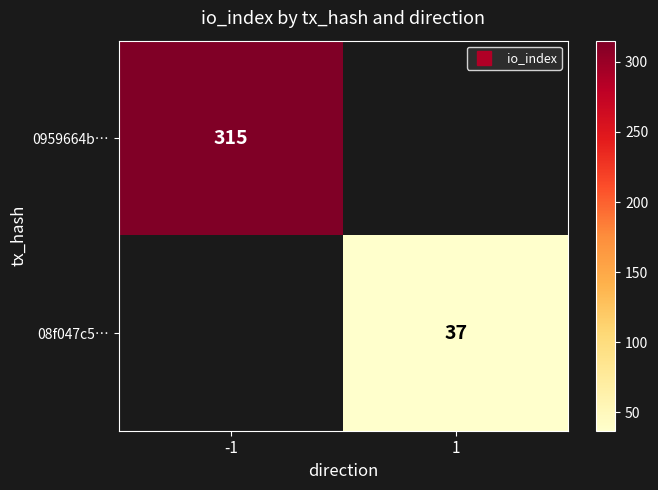

At which label is 0959664b… closest to 315?

-1